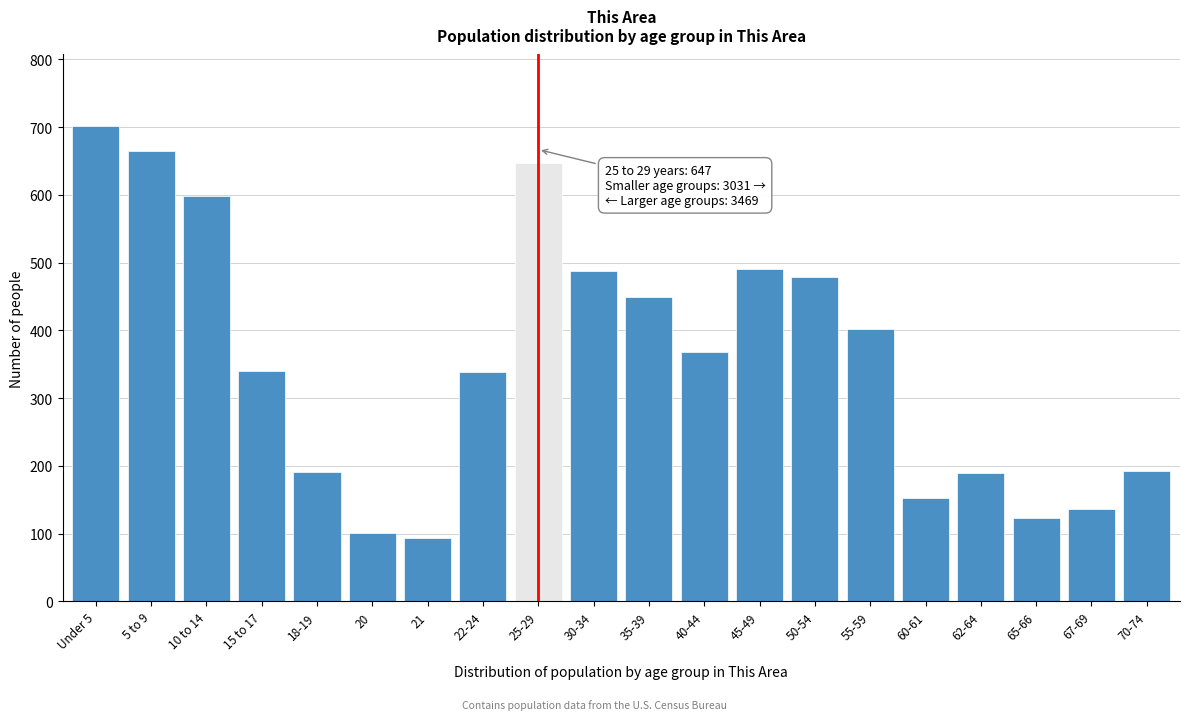

Is it true that the value at 21 is 132?

False